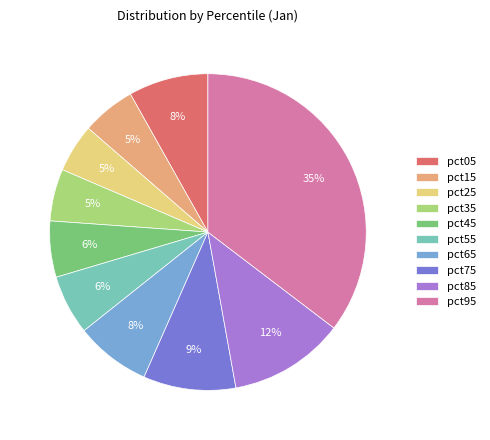

Do pct25 and pct05 together represent more than half of the pie?

No